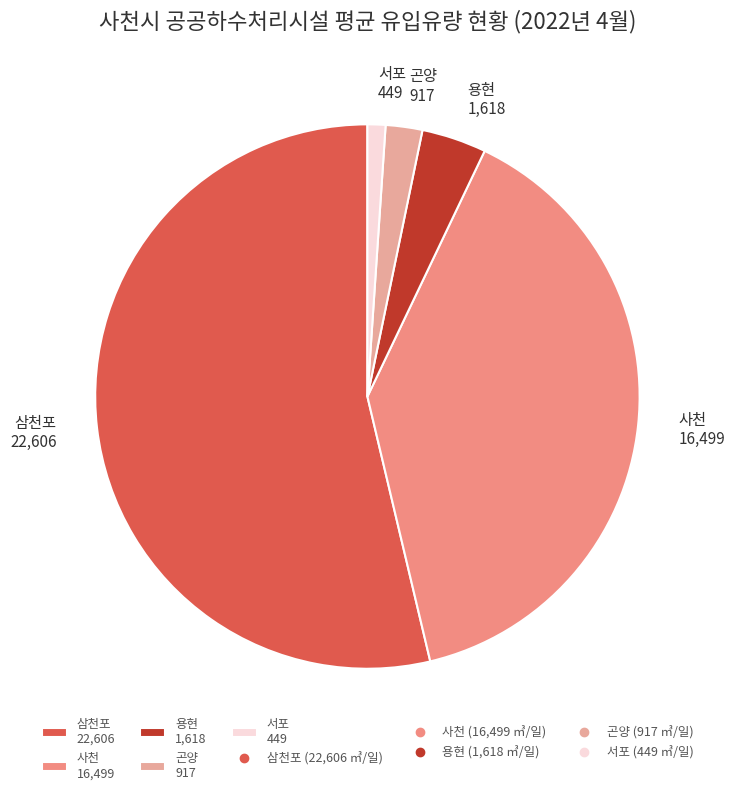

True or false: 삼천포 accounts for 54% of the total.

True